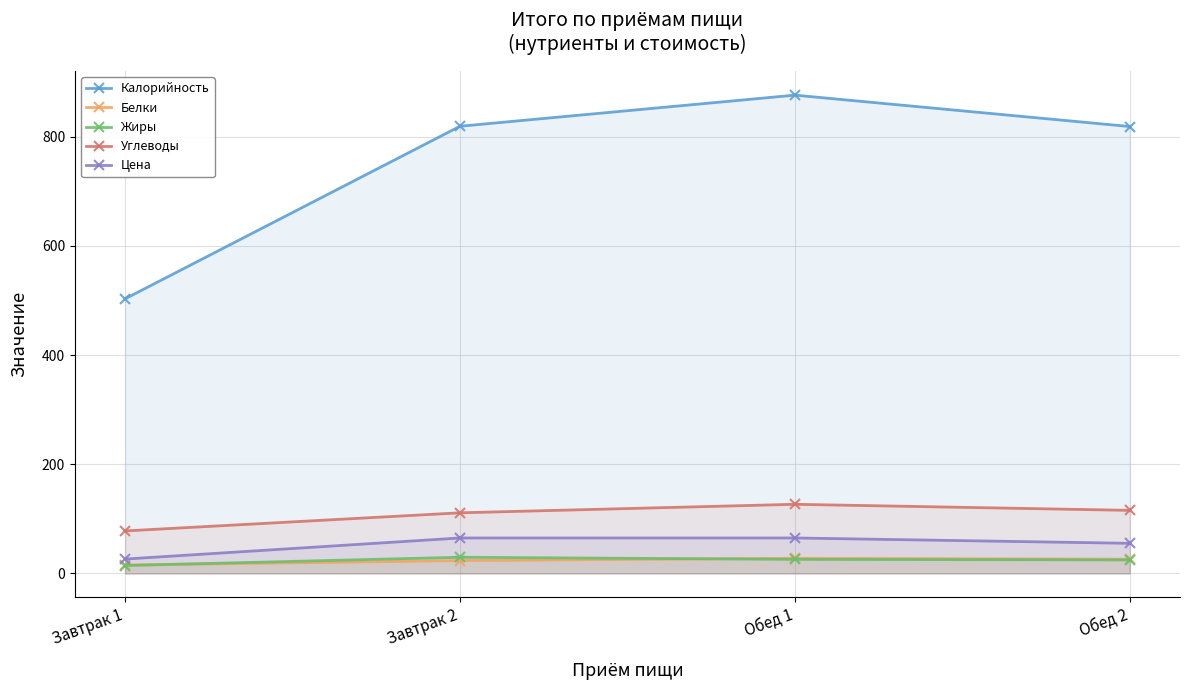

True or false: Белки has a value of 27.8 at Обед 1.

True